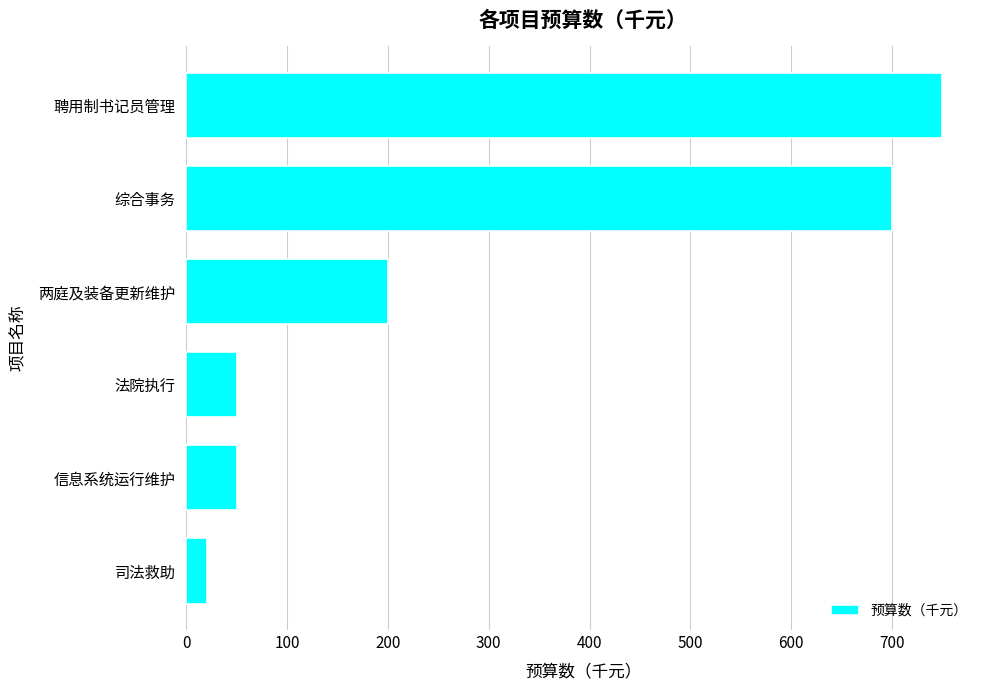

Which has a higher value, 两庭及装备更新维护 or 信息系统运行维护?

两庭及装备更新维护